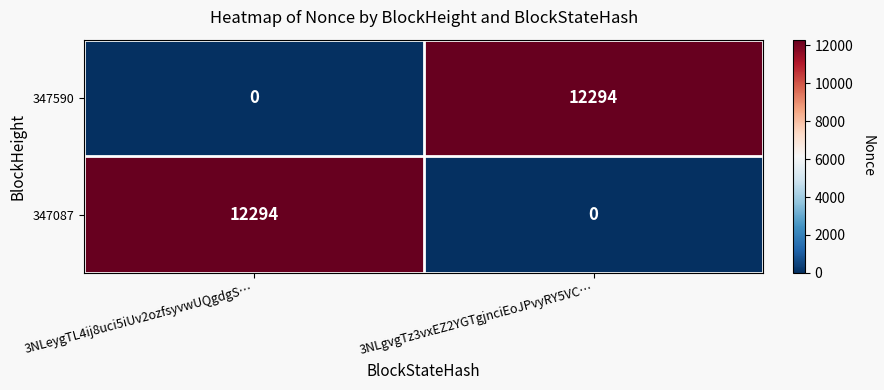

True or false: 347590 has a value of 0 at 3NLeygTL4ij8uci5iUv2ozfsyvwUQgdgS….

True